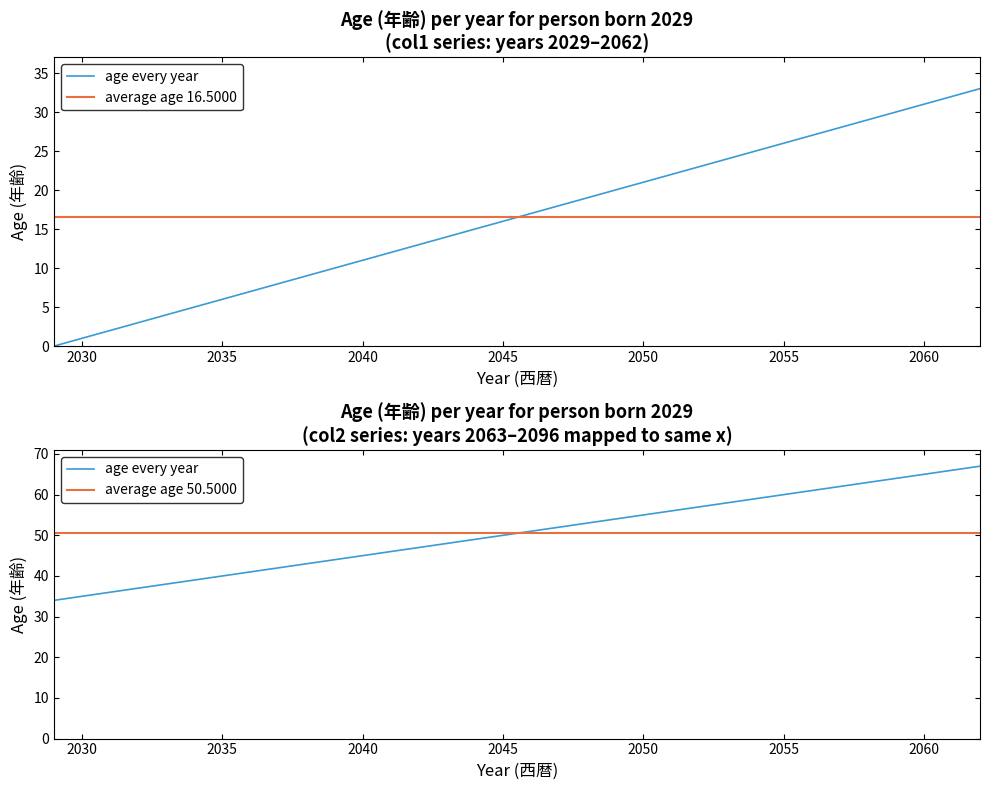

What is the value of the age_col2 point at the 18th from the left?

51